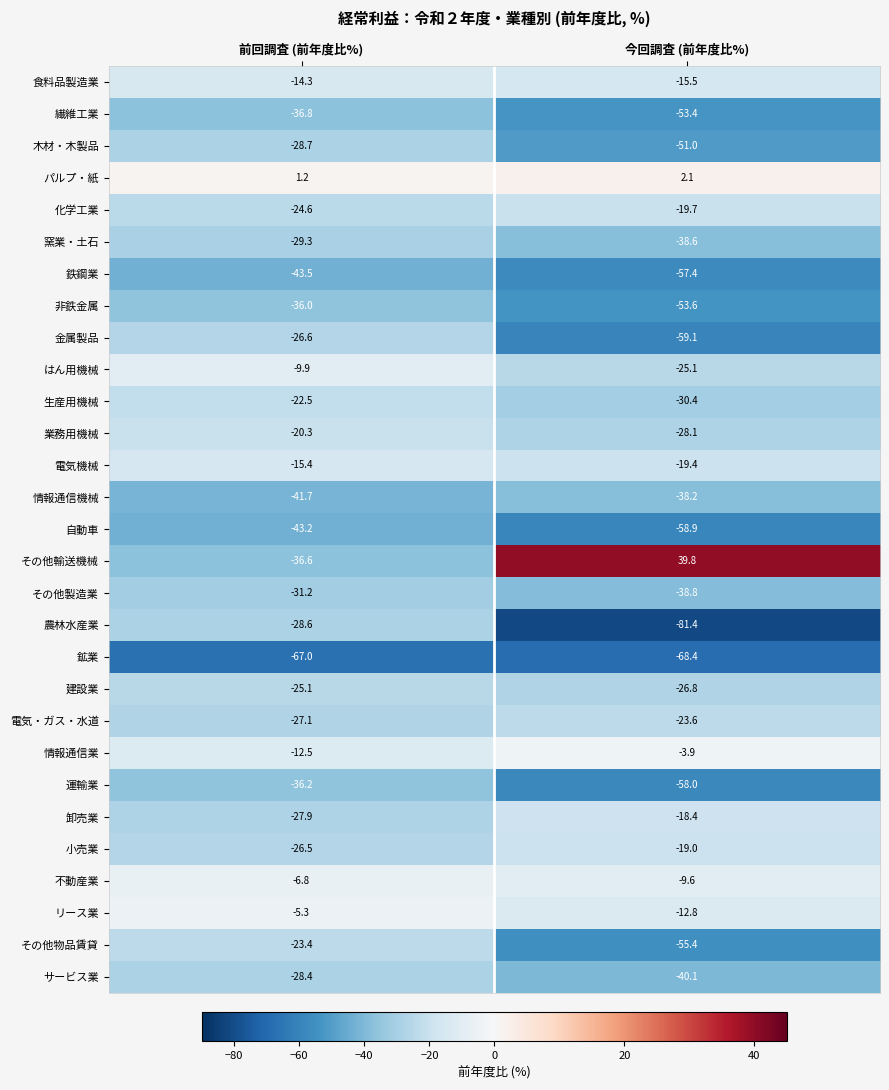

Which label corresponds to the largest value in the chart?

今回調査 (前年度比%)